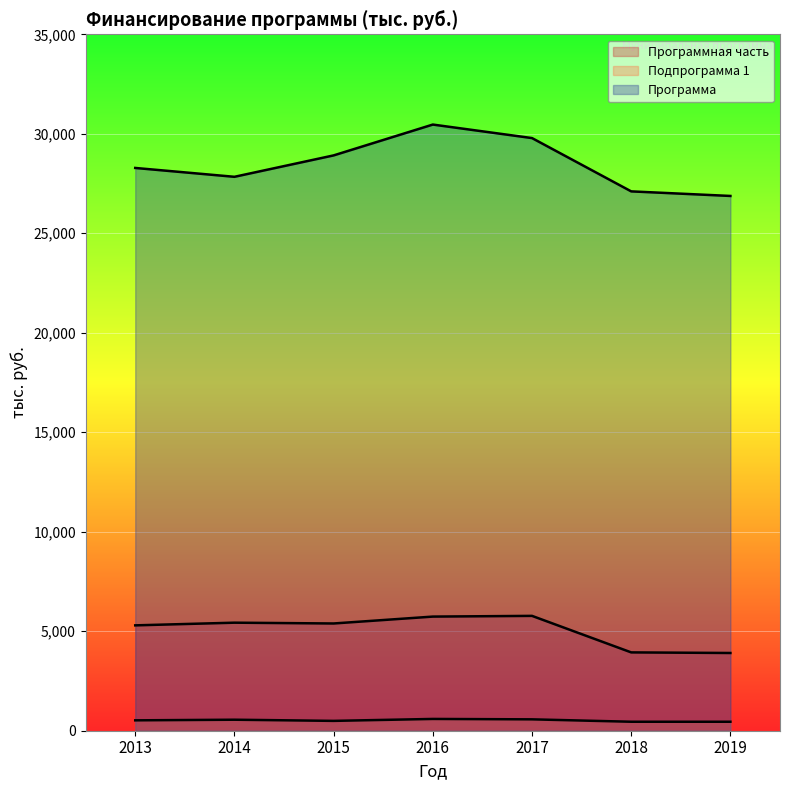

True or false: Программная часть and Программа intersect in this chart.

False